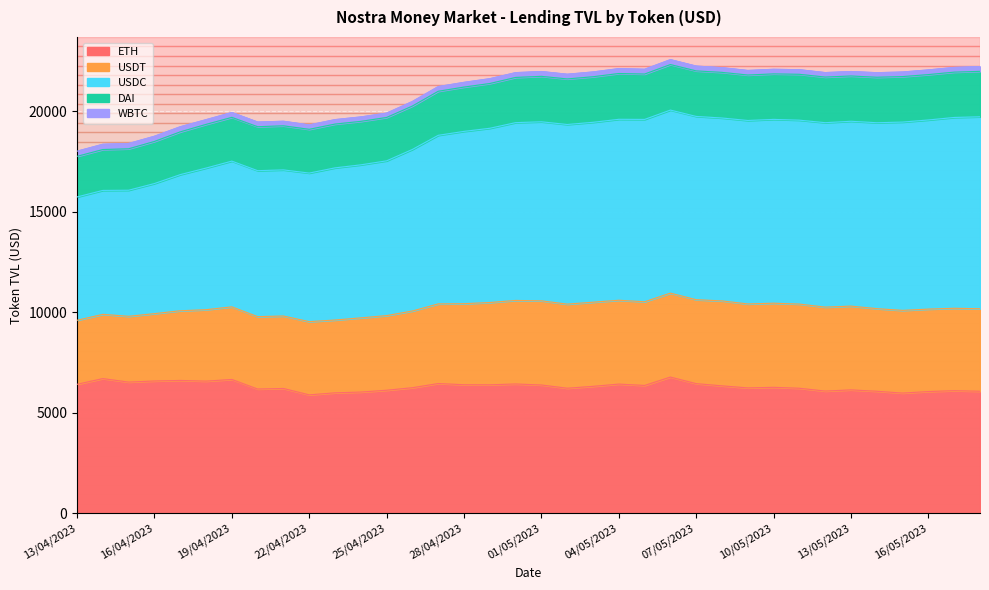

True or false: USDC has more than 2 interior local peaks.

True